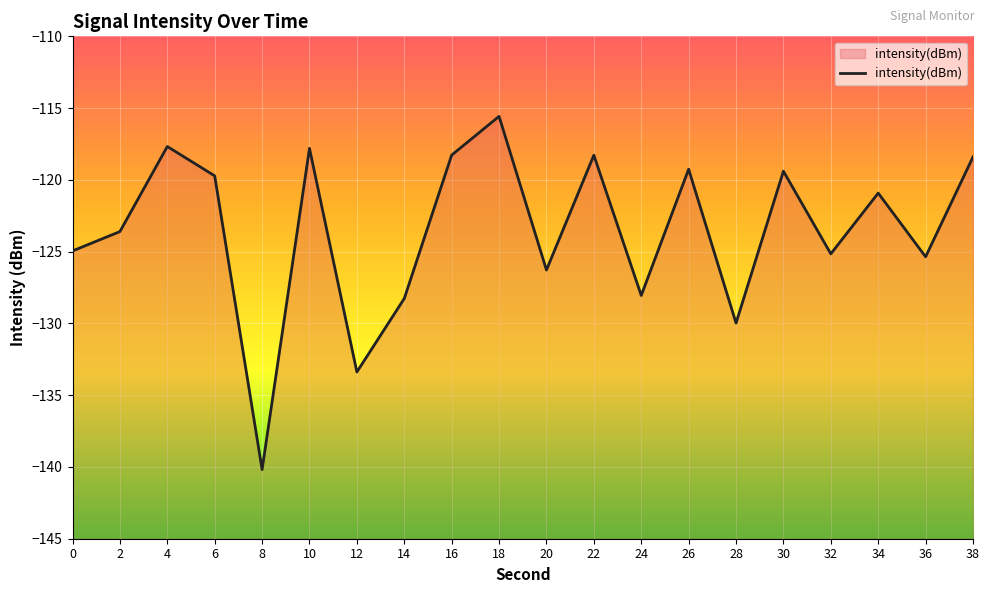

Where is the first local maximum?

4